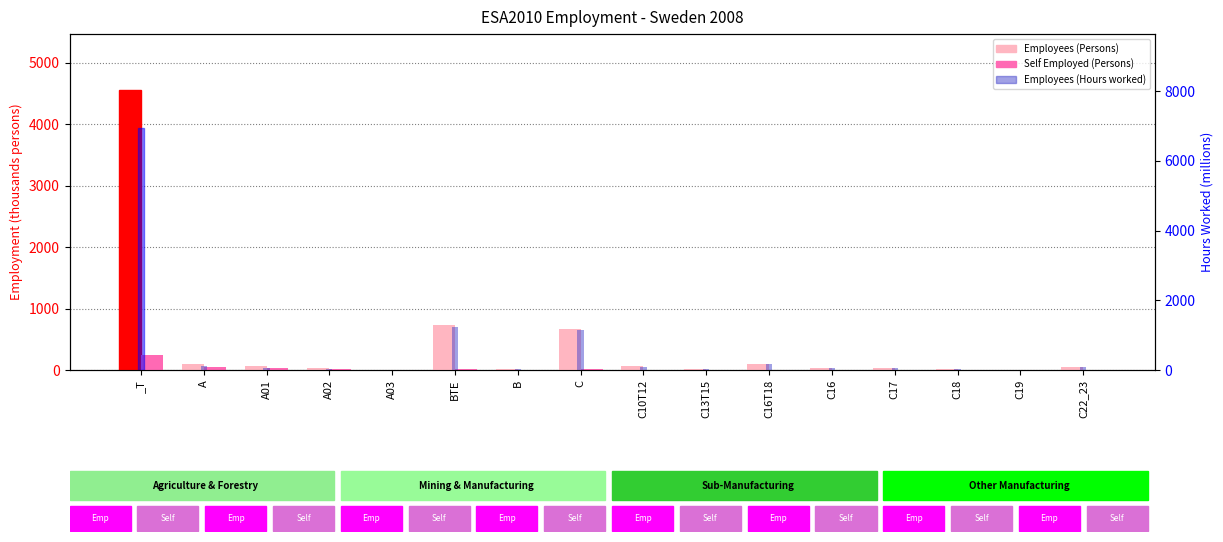

What is the difference between the highest and lowest values at C?

1131.4